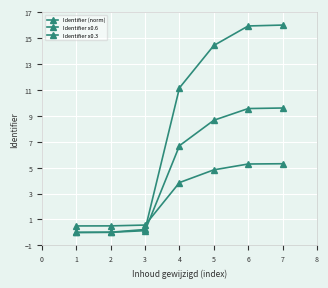

True or false: Identifier x0.6 and Identifier (norm) intersect in this chart.

False